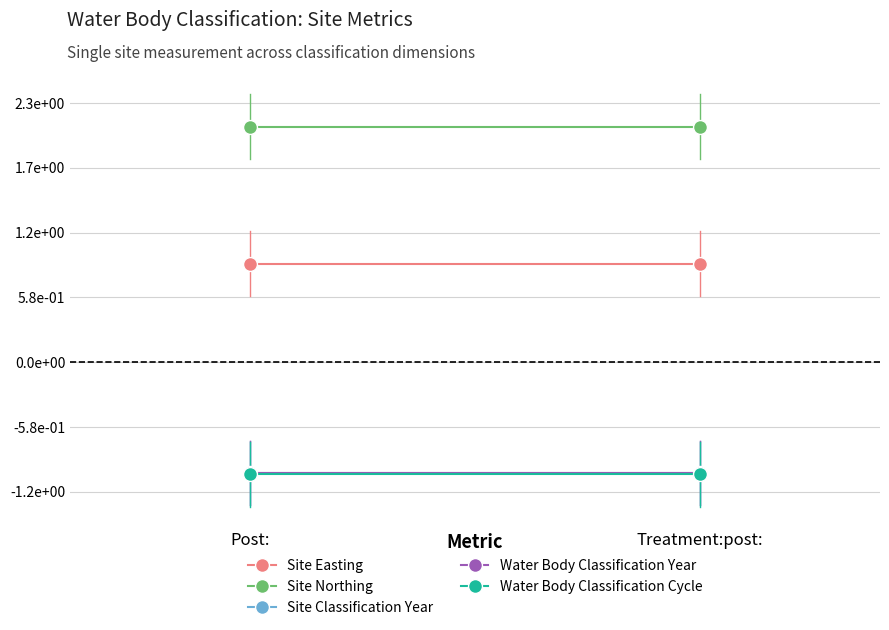

True or false: Water Body Classification Cycle has a value of -1.7 at Treatment:post:.

True